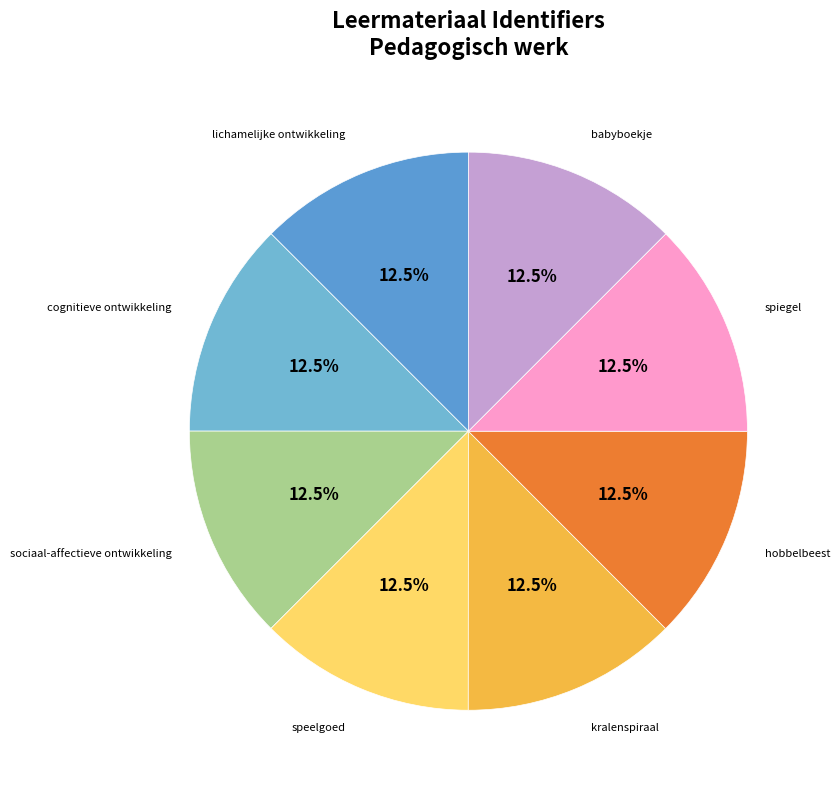

How many segments does this pie chart have?

8